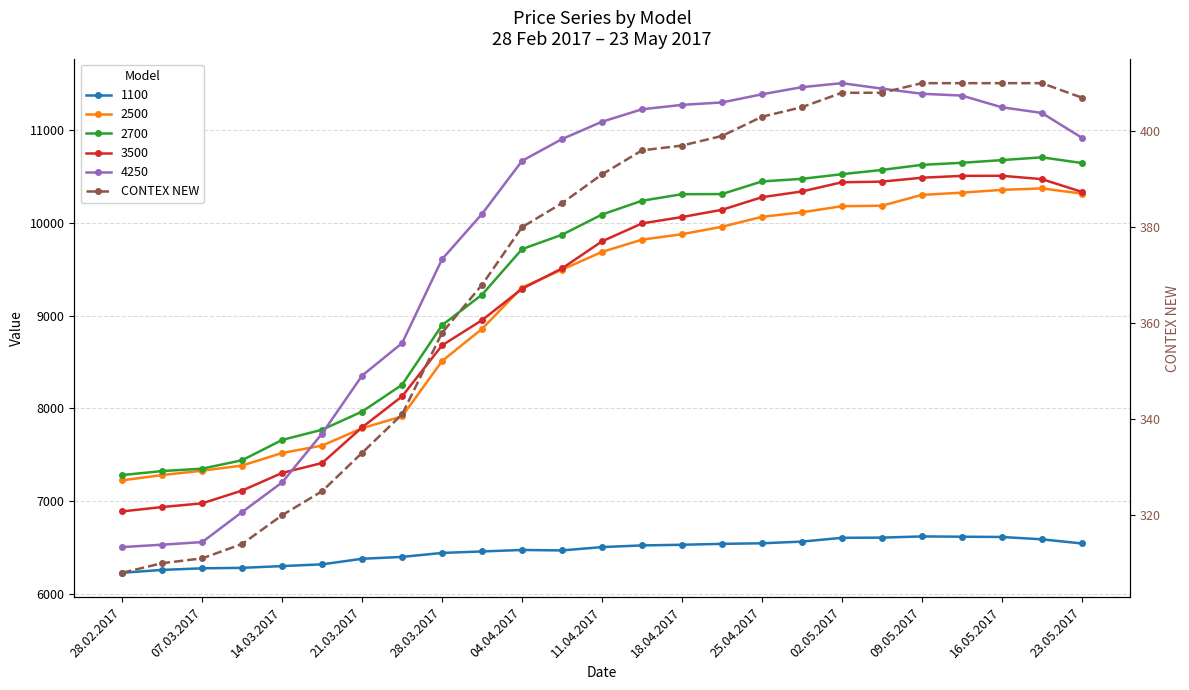

Count the number of values greater than 391.

12